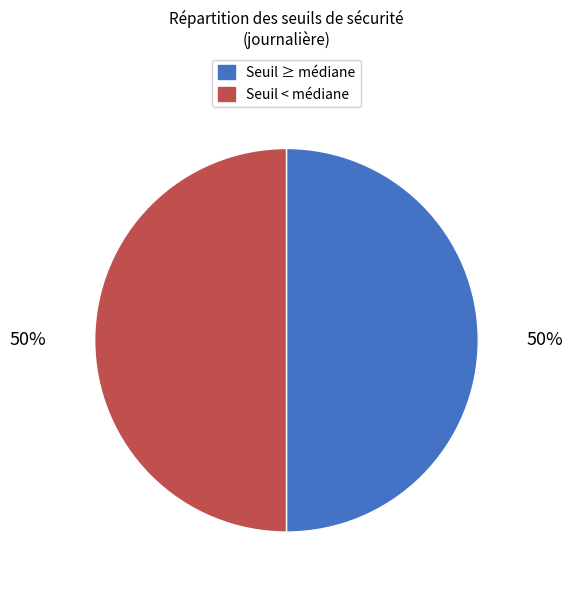

To the nearest percent, what is the average slice percentage?

50%